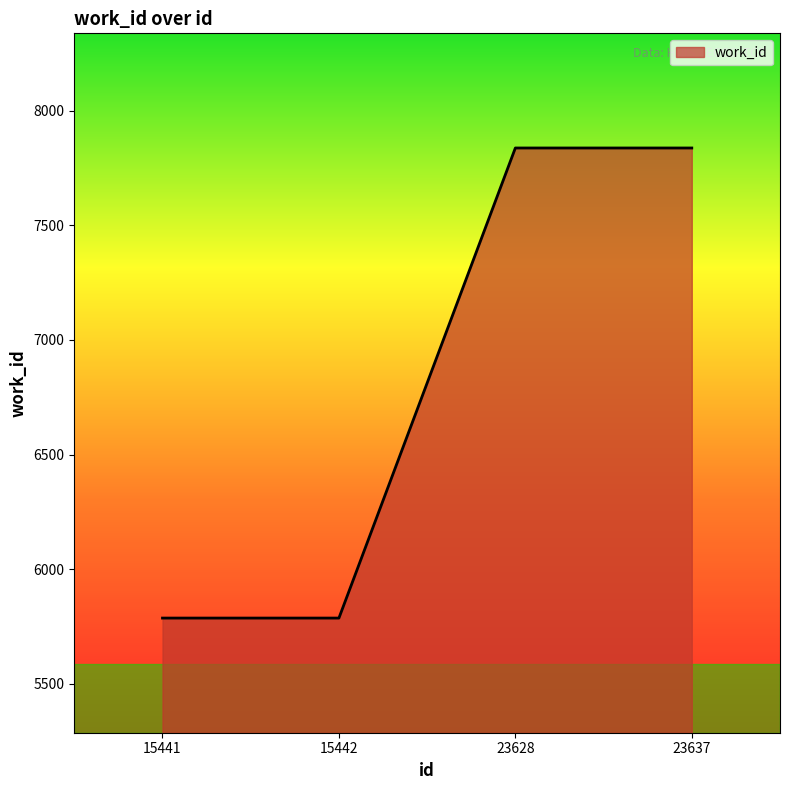

What is the difference between the maximum and minimum values?

2050